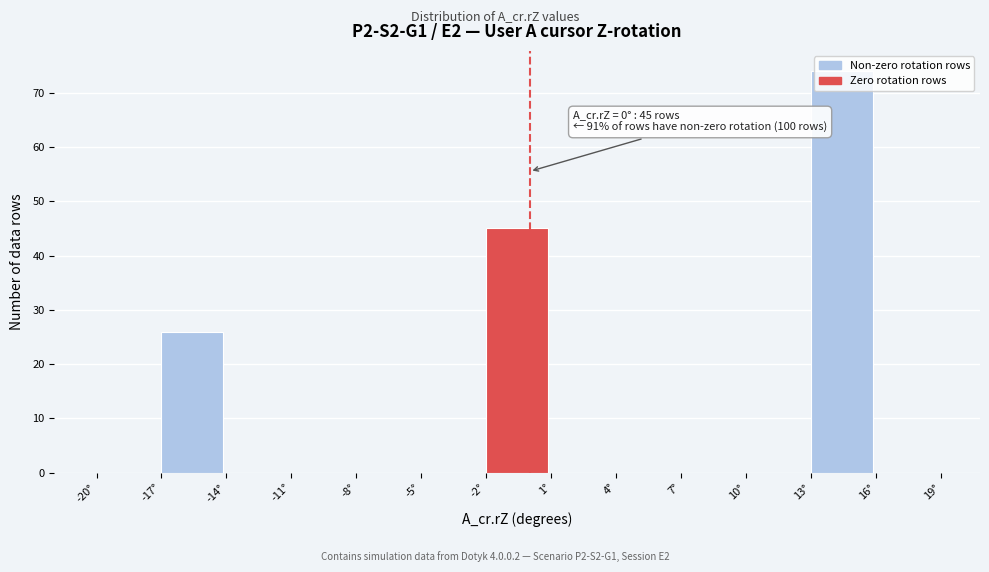

Over which range of the x-axis is the bar tallest?

13 to 16